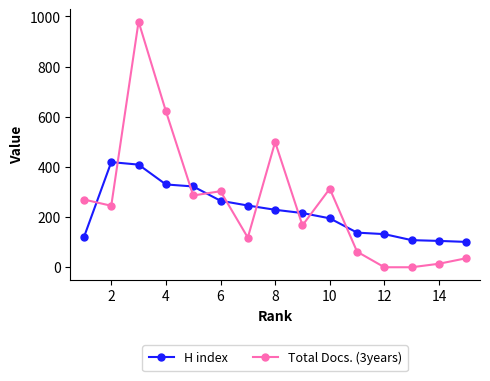

What is the average value of the H index series?

222